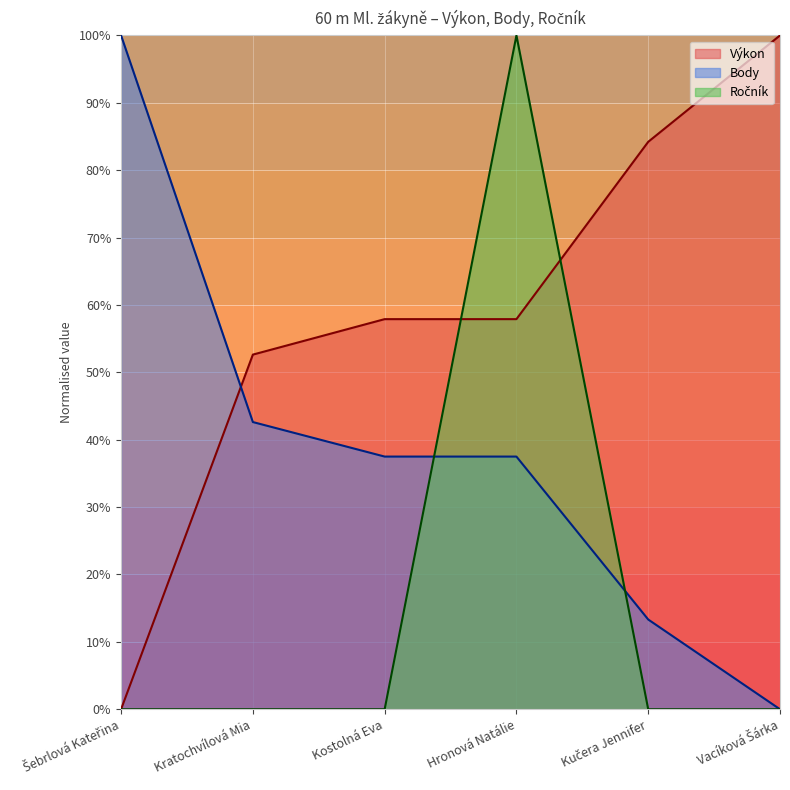

The value of Ročník at Kučera Jennifer is 0.0. True or false?

True